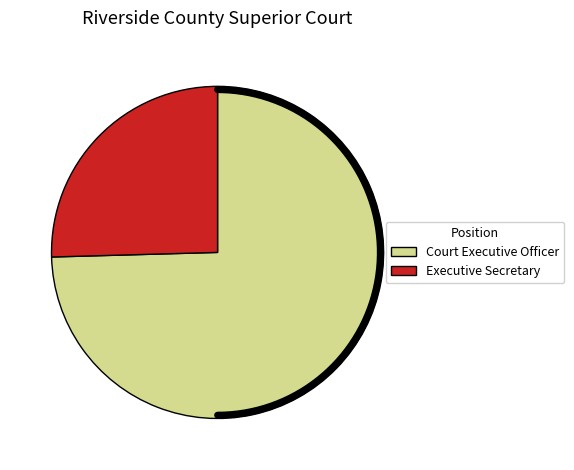

Is there a majority slice in this chart?

Yes